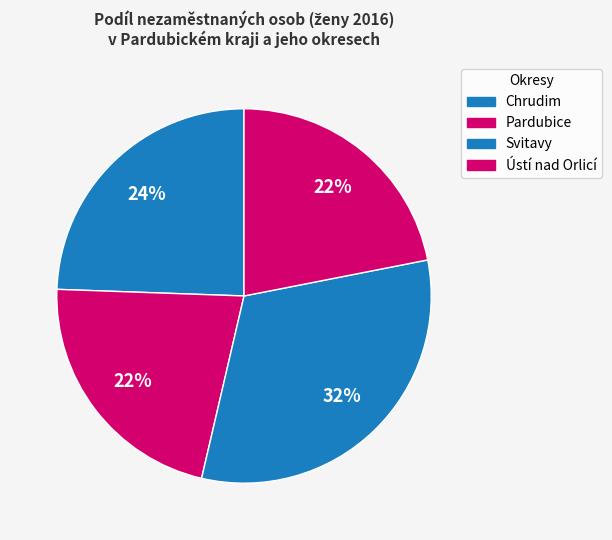

The Pardubice slice represents 11% of the pie. True or false?

False